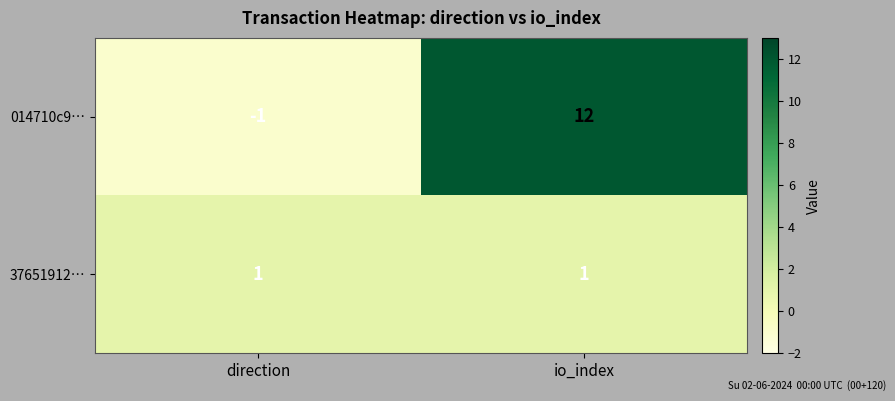

What is the smallest value displayed?

-1